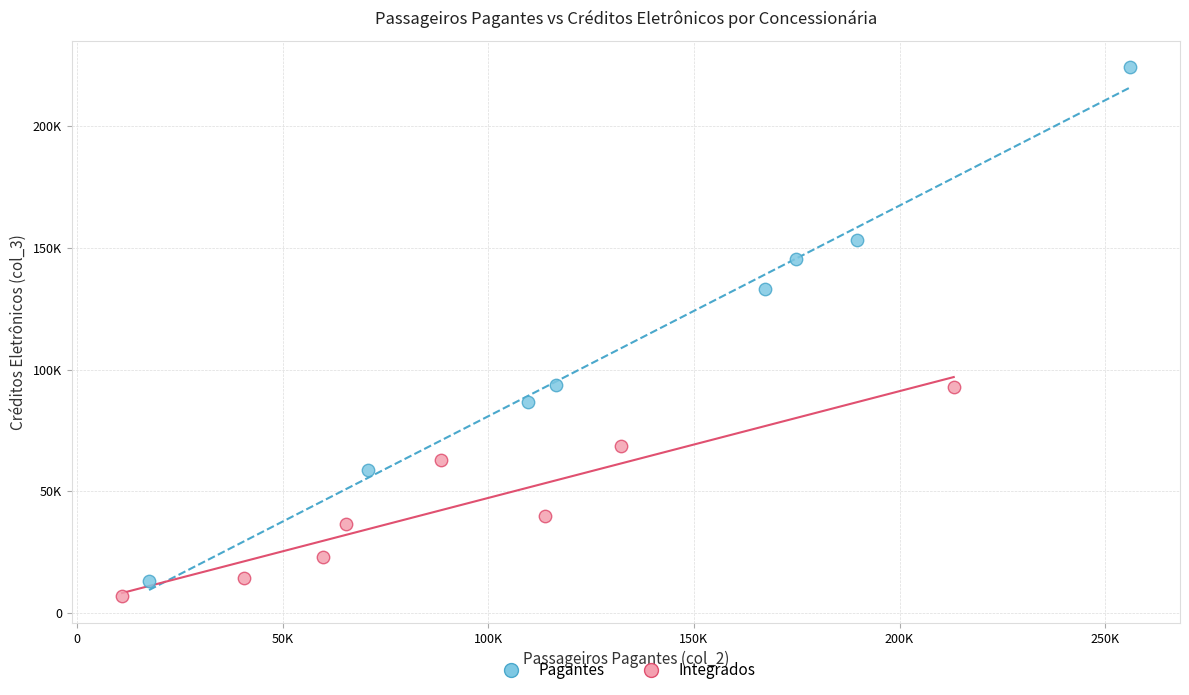

Which series contains the highest Y value?

Pagantes